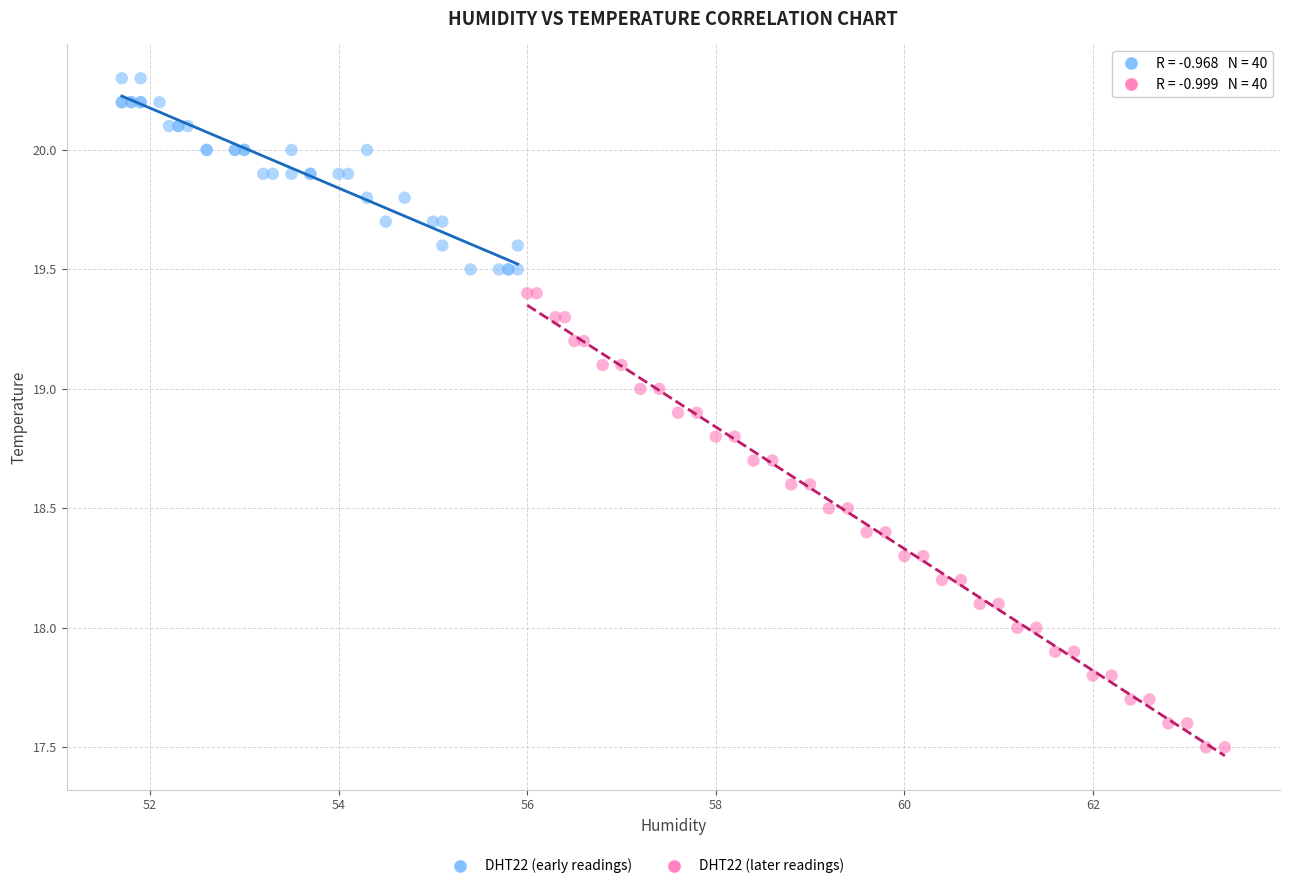

Which series has the largest Y range (max minus min)?

DHT22 (later readings)